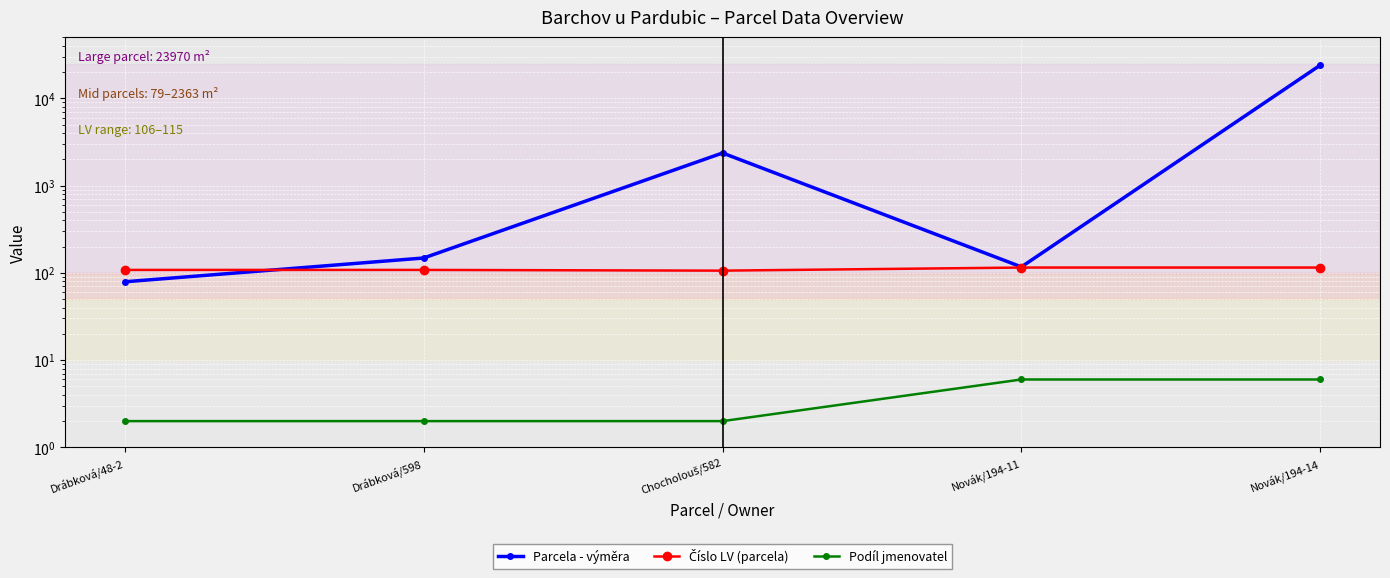

At how many categories does at least one series exceed 10909?

1